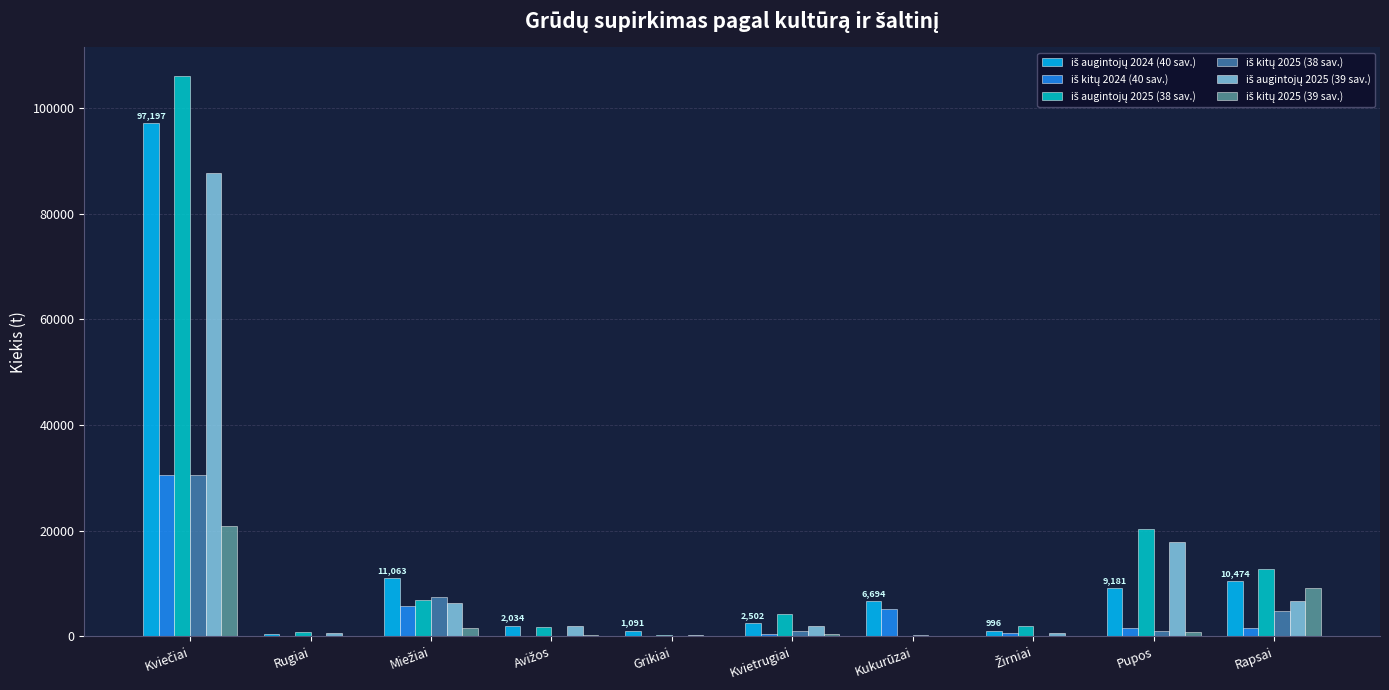

Rank the categories by iš augintojų 2025 (39 sav.) value from highest to lowest.

Kviečiai, Pupos, Rapsai, Miežiai, Kvietrugiai, Avižos, Rugiai, Žirniai, Grikiai, Kukurūzai